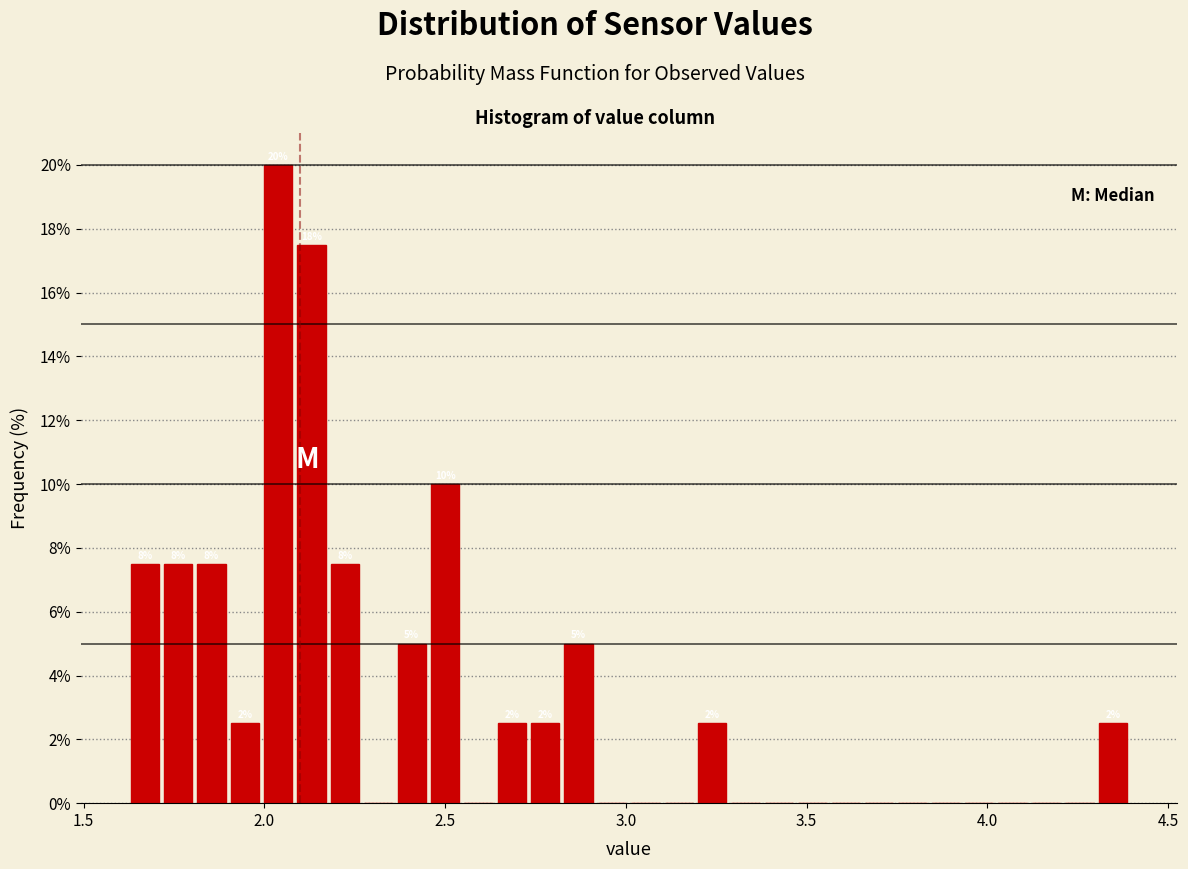

Around what value on the x-axis is the tallest bar? Give the approximate position of its centre, as read against the axis.

2.05